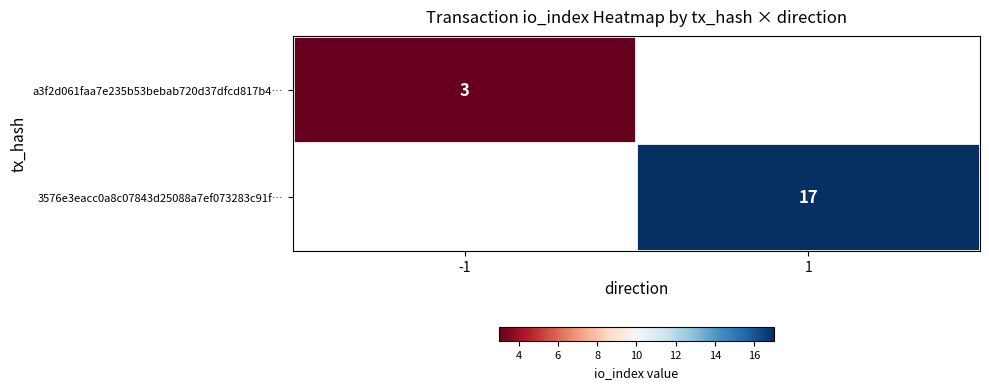

Is it true that 3576e3eacc0a8c07843d25088a7ef073283c91f… equals 17 at 1?

True